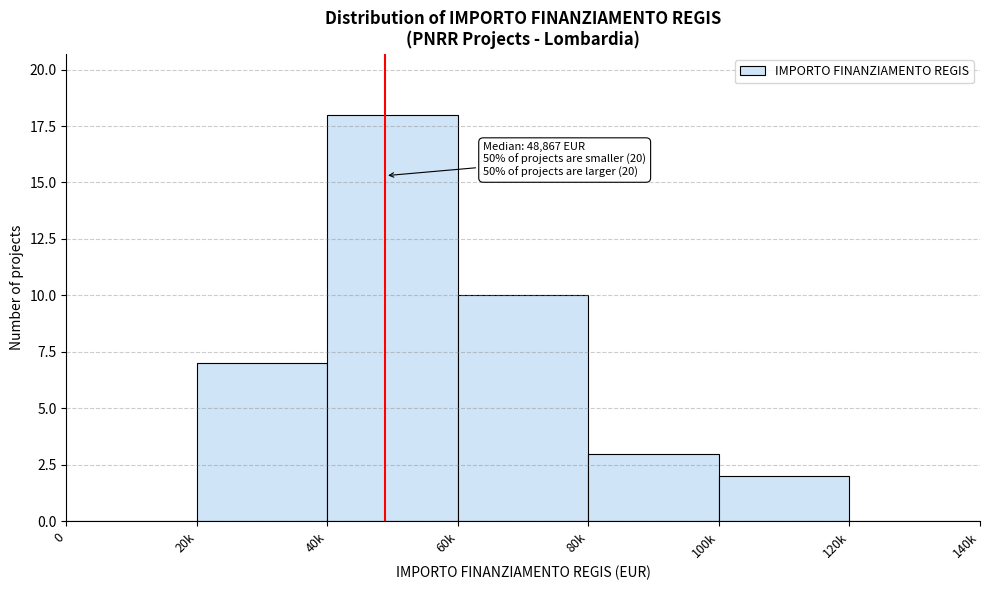

Reading left to right, transcribe all the data shown in this chart.

0=0	20k=7	40k=18	60k=10	80k=3	100k=2	120k=0